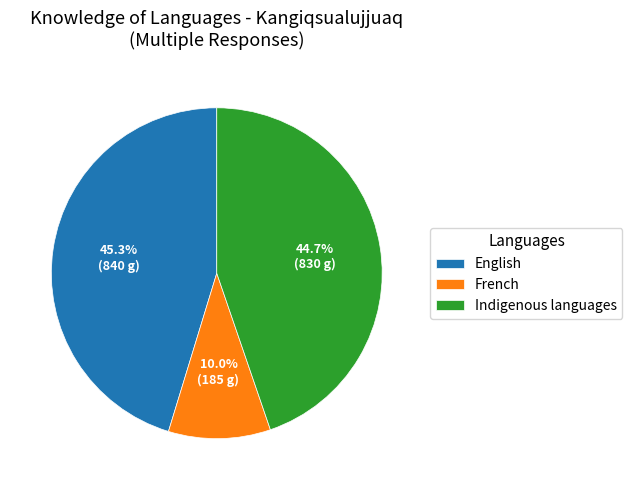

Does any single category account for the majority?

No